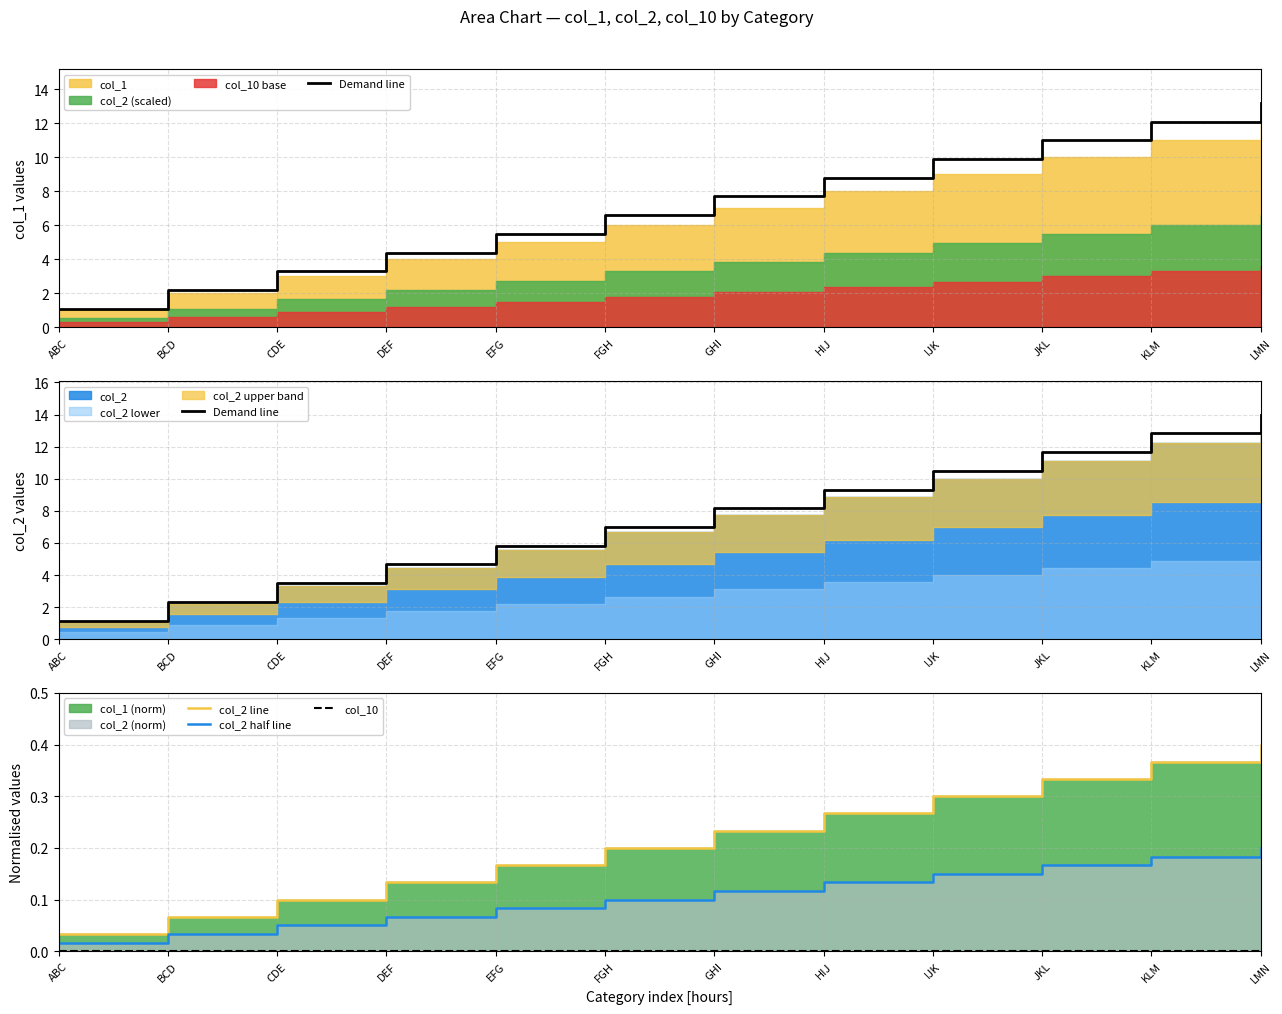

Is it true that Demand line equals 8.2 at GHI?

True